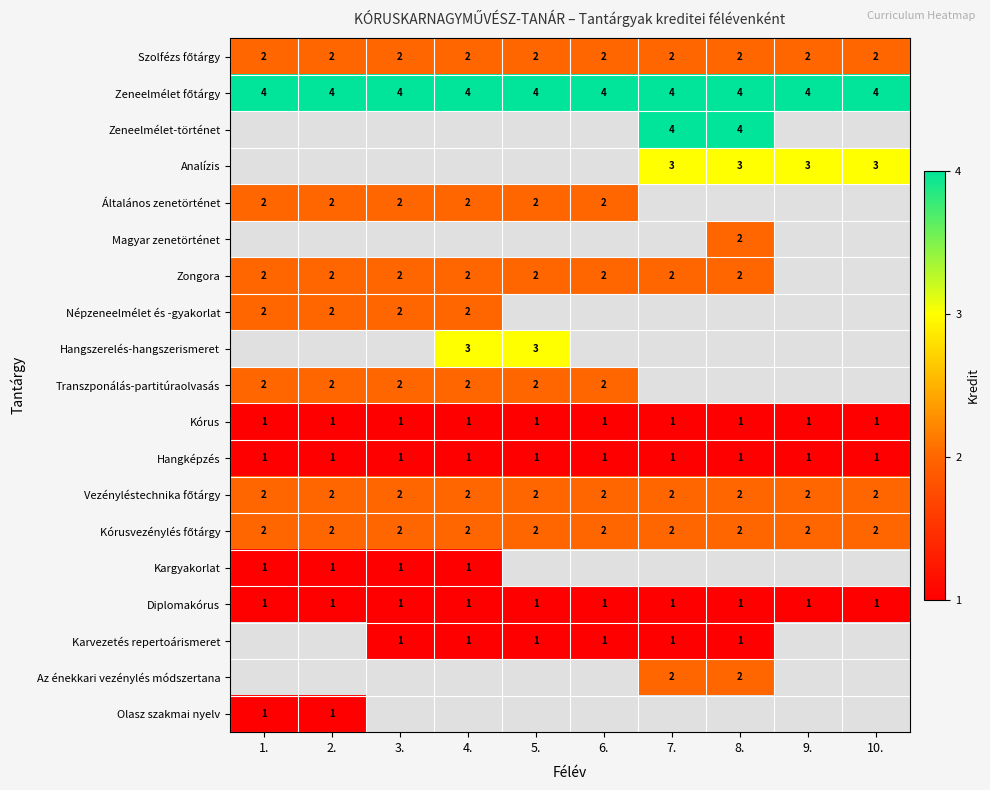

What is the minimum value shown in the chart?

1.0